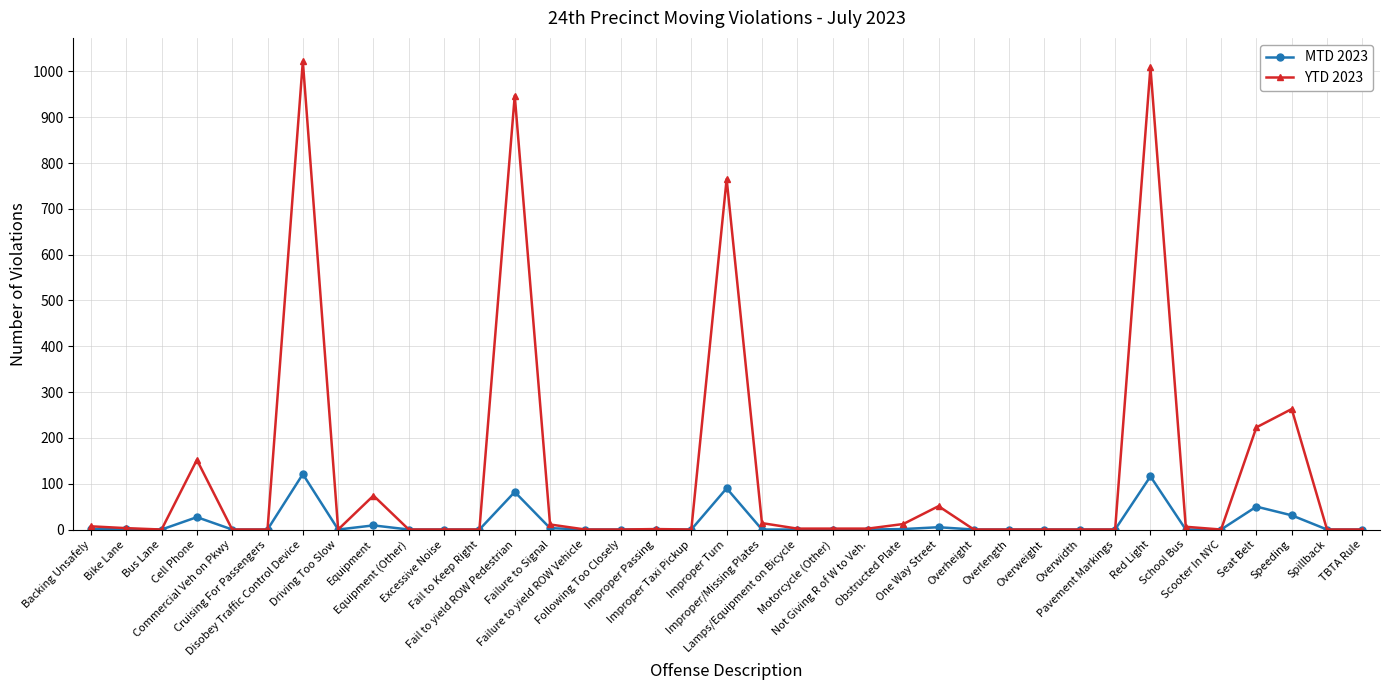

What is the sum of the YTD 2023 values at Motorcycle (Other) and Cell Phone?

154